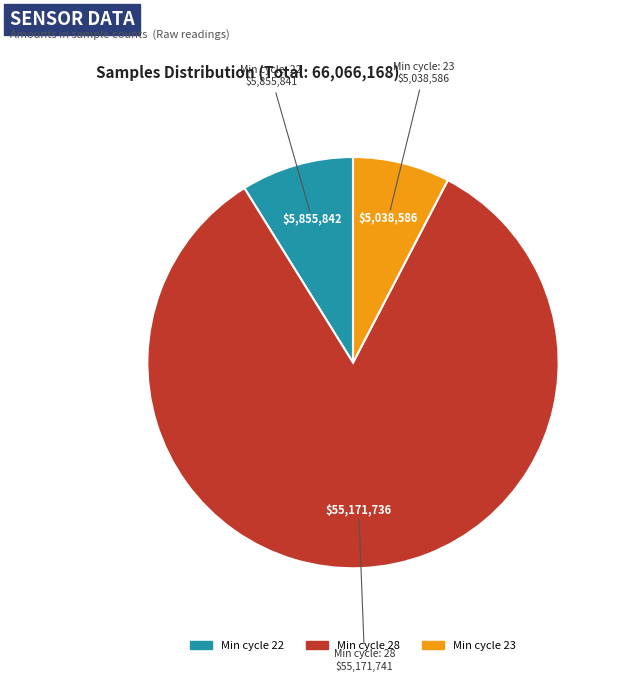

What is the majority slice?

Min cycle 28